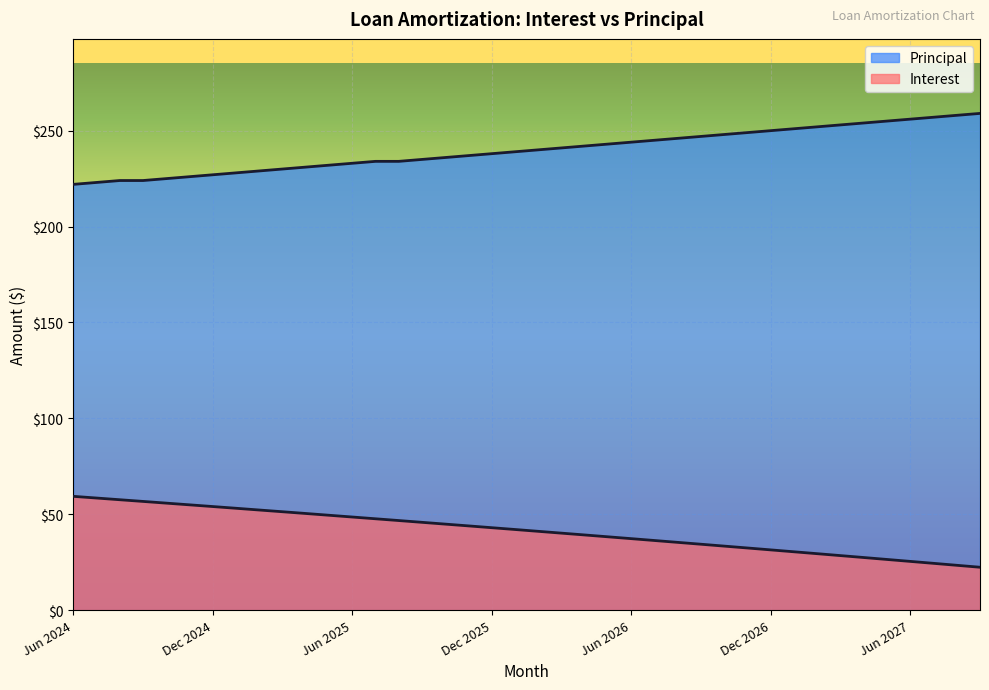

List the series in order of their overall mean, highest first.

Principal, Interest